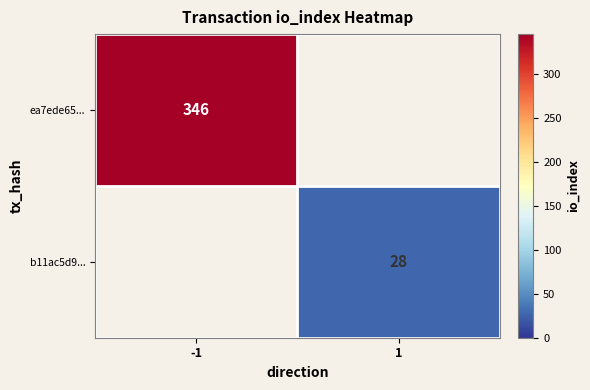

At how many categories does at least one series exceed 271?

1